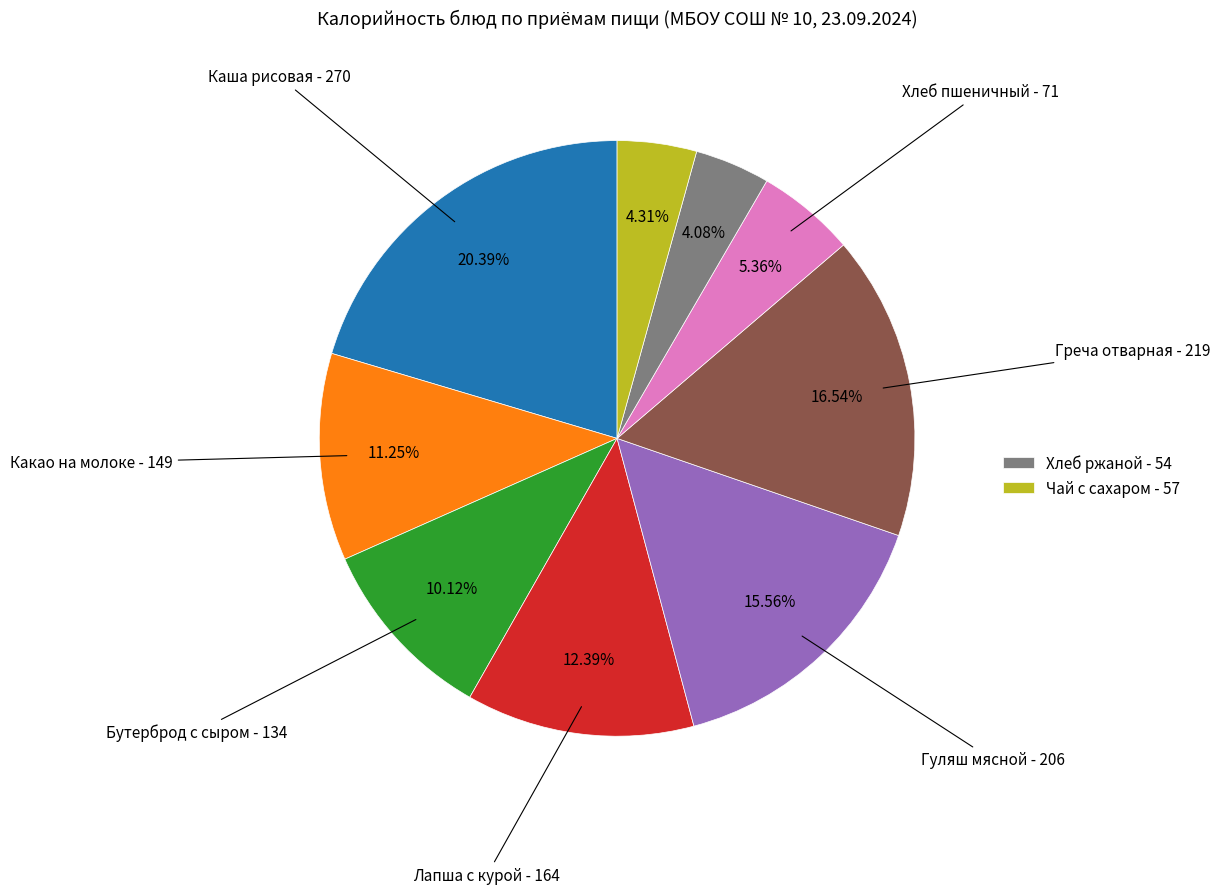

To the nearest percent, what is the difference between the largest and smallest slice percentages?

16%